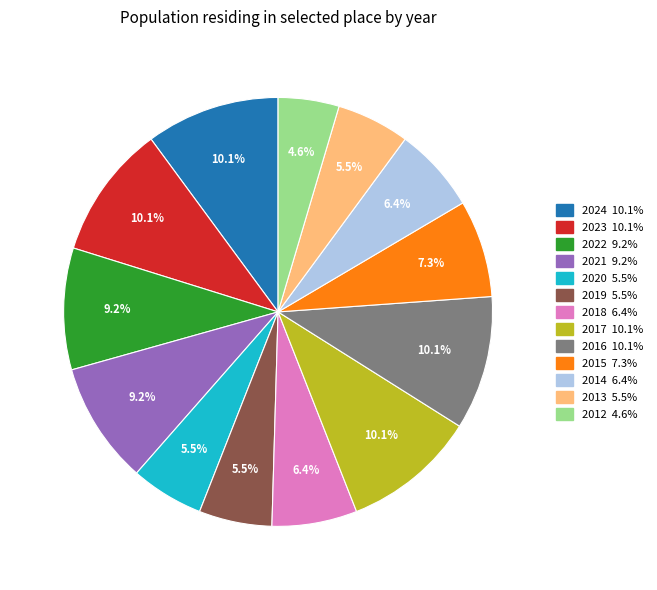

Between 2022 and 2019, which is larger?

2022